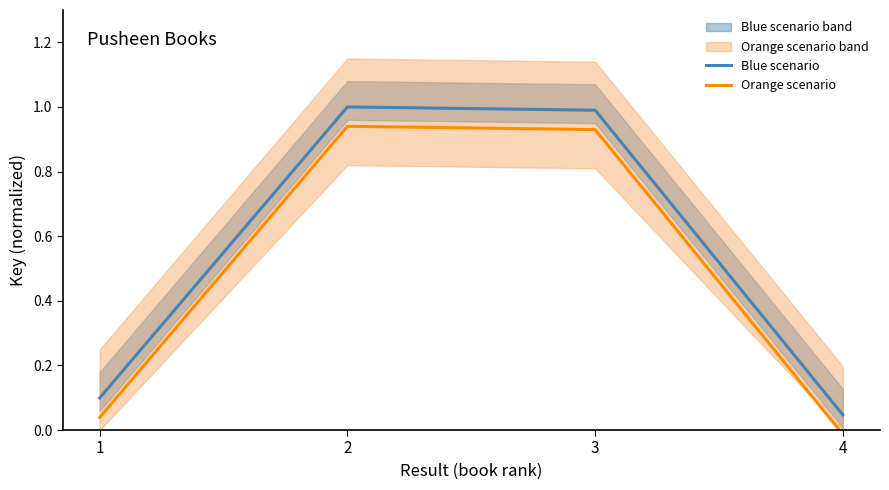

Where is the first local maximum for Orange scenario?

2